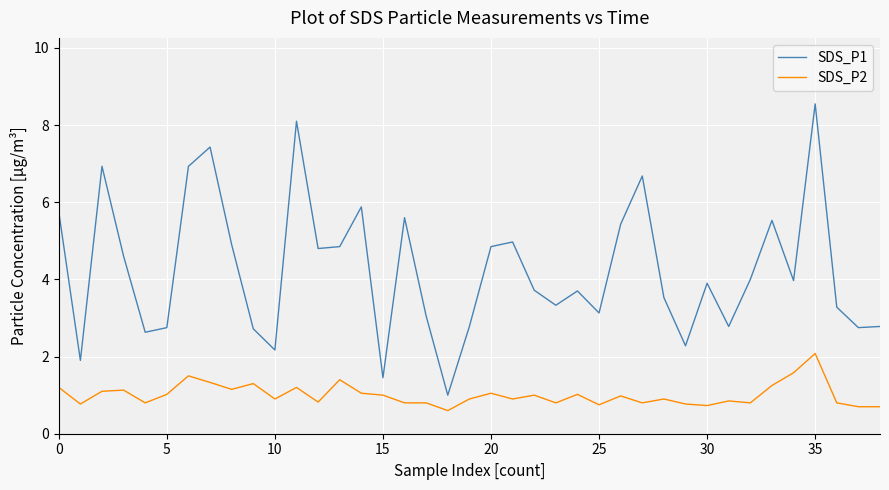

What is the difference between the maximum and minimum values in the SDS_P2 series?

1.5